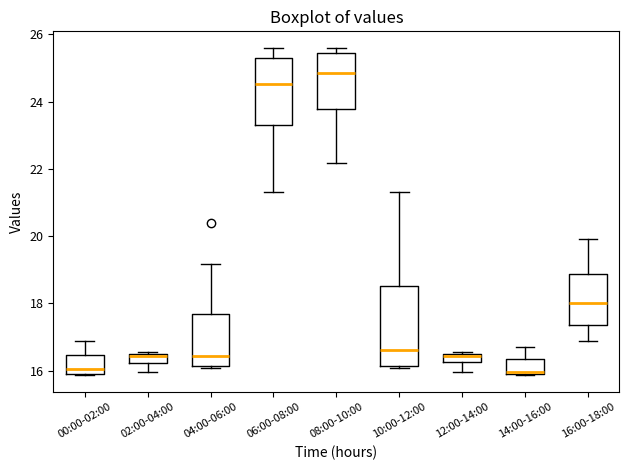

Where is the lower edge of the box for 06:00-08:00 on the y-axis? The values are not printed on the chart, so give them approximately, as read against the axis.

23.2